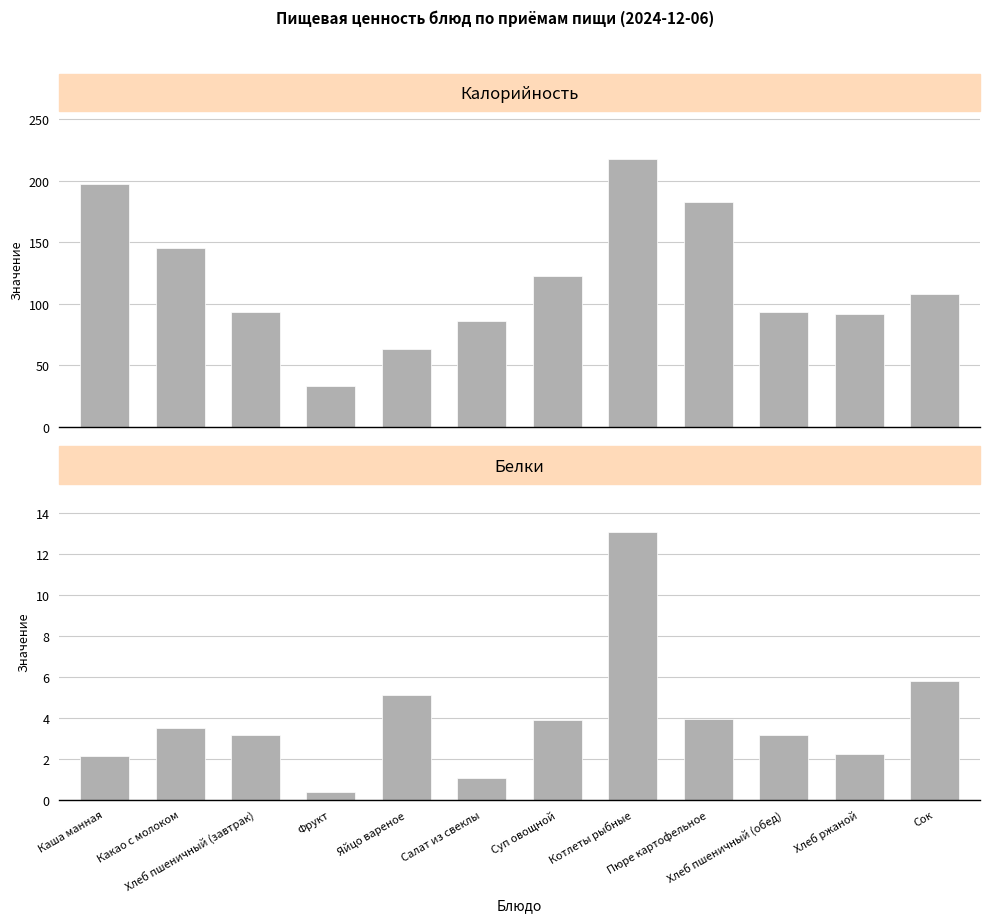

How many bars are there in each group?

2